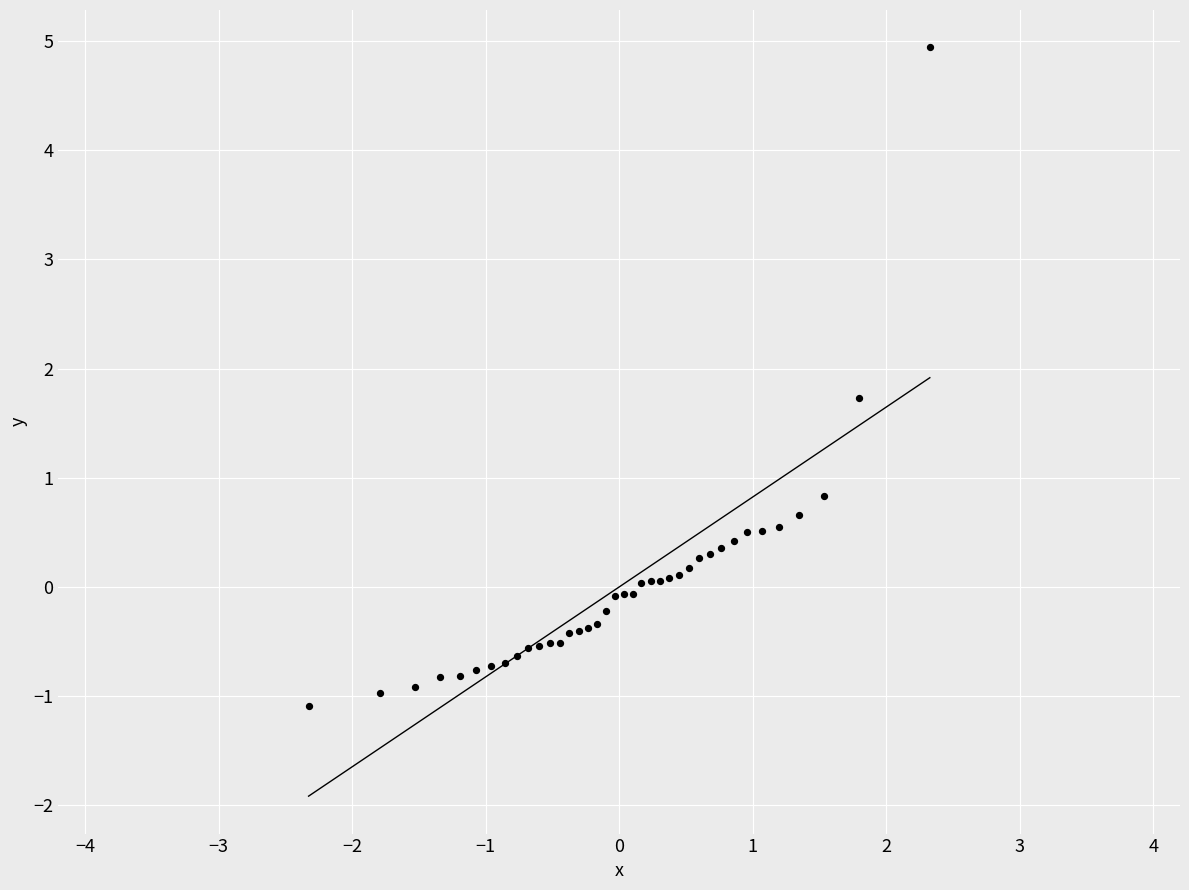

What Y value in the scatter plot is closest to 1?

0.8